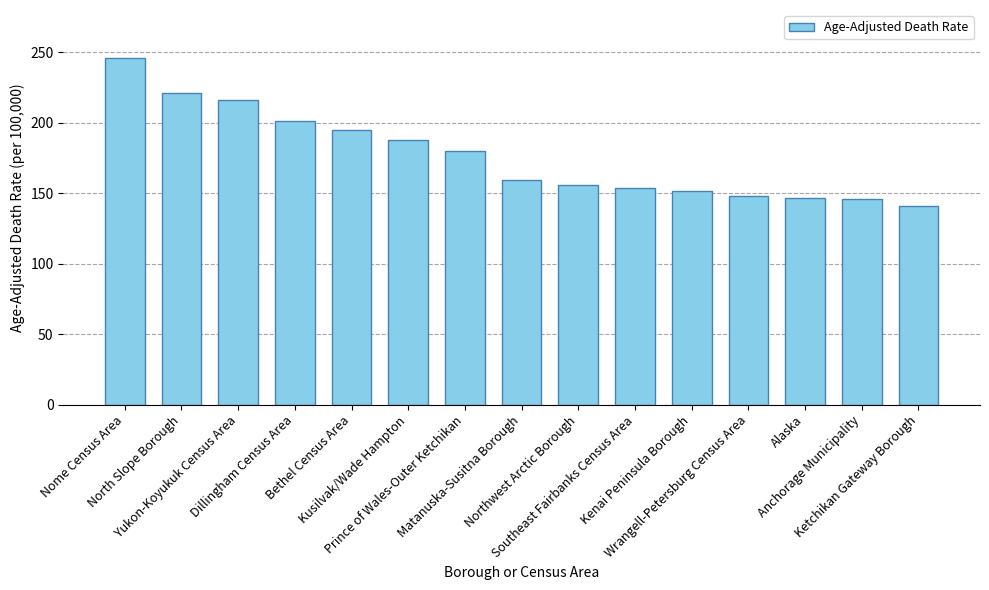

What is the ratio of the value at North Slope Borough to the value at Yukon-Koyukuk Census Area?

1.0